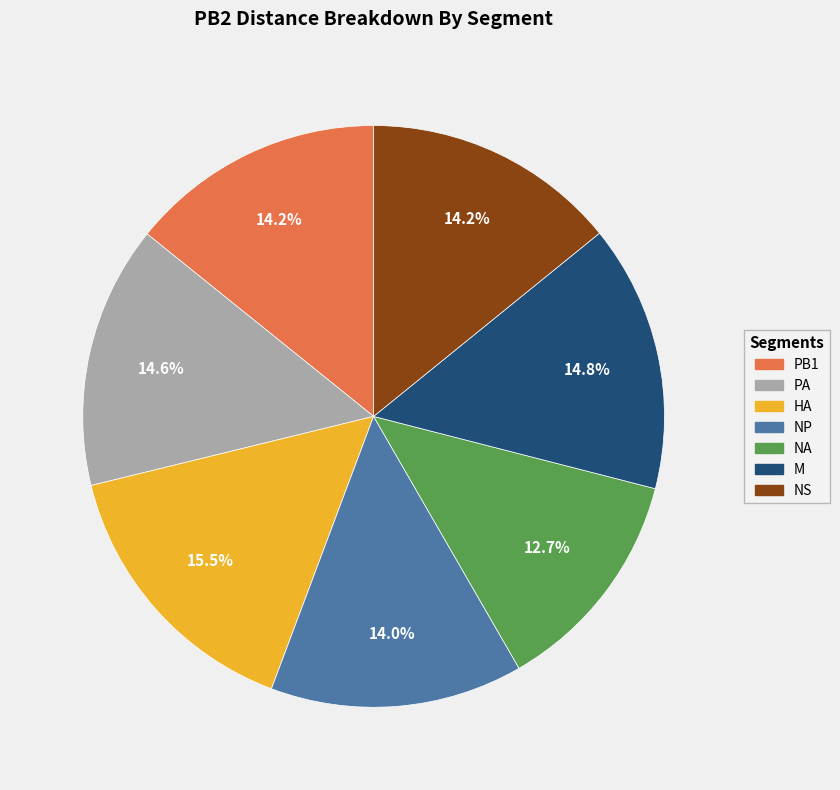

Does any single category account for the majority?

No